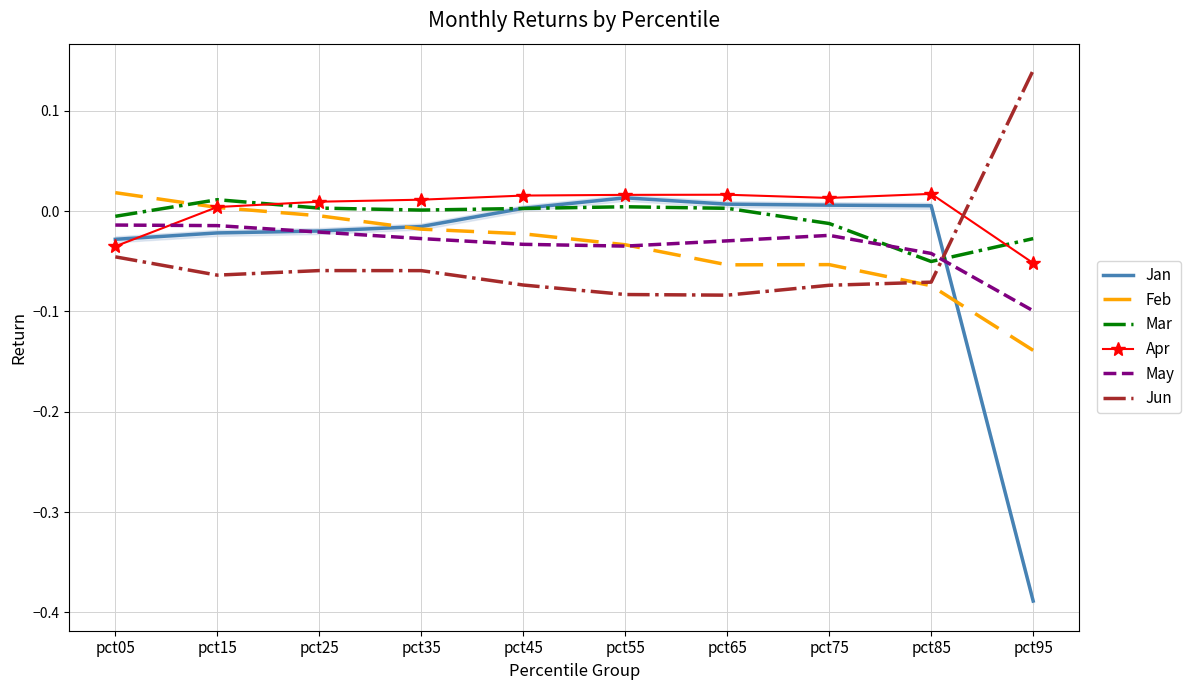

Where is Feb nearest to the value 0?

pct15